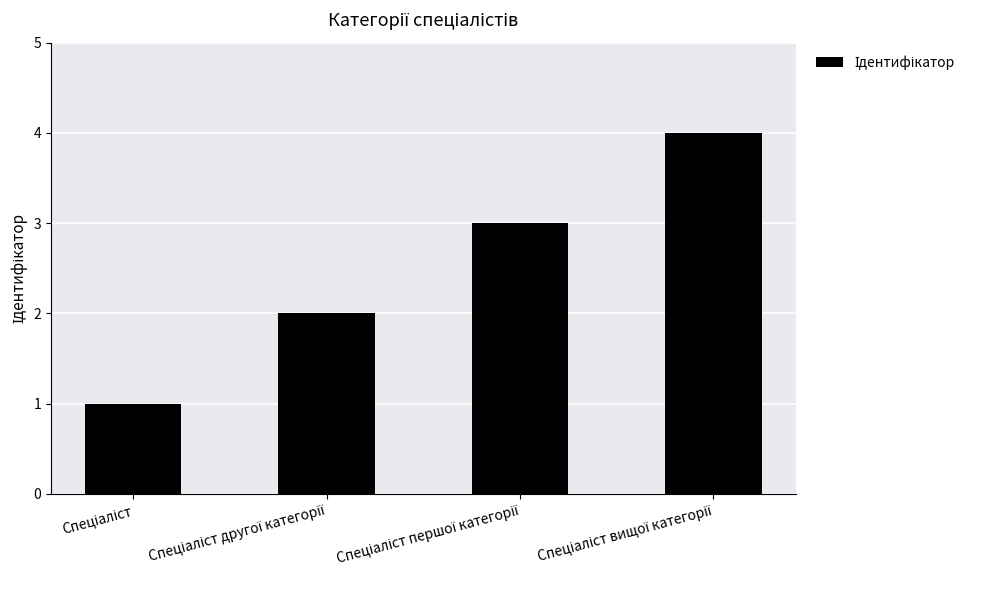

Reading left to right, extract all data points from this chart.

1	2	3	4